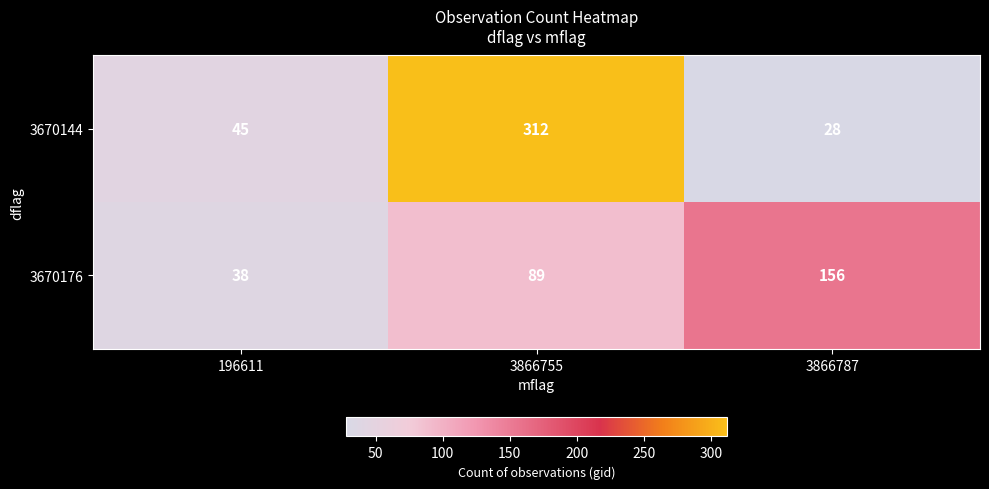

At which label is 3670176 closest to 97?

3866755